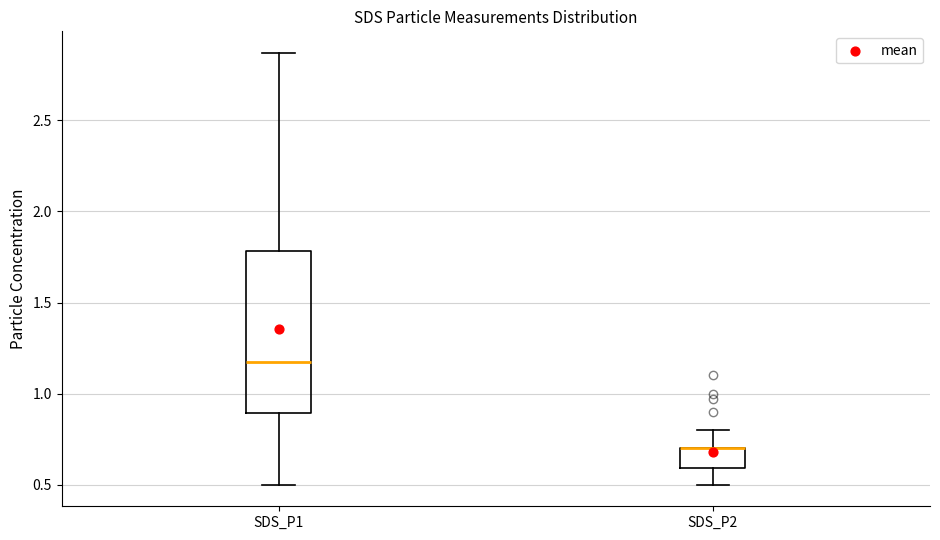

Reading left to right, read every box against the y-axis: the position of its median line, the range the box covers, and the ends of its whiskers. The values are not printed on the chart, so give them approximately, as read against the axis.

SDS_P1: median 1.20, box 0.90 to 1.80, whiskers 0.50 to 2.85
SDS_P2: median 0.70 (drawn on the box's upper edge), box 0.60 to 0.70, whiskers 0.50 to 0.80